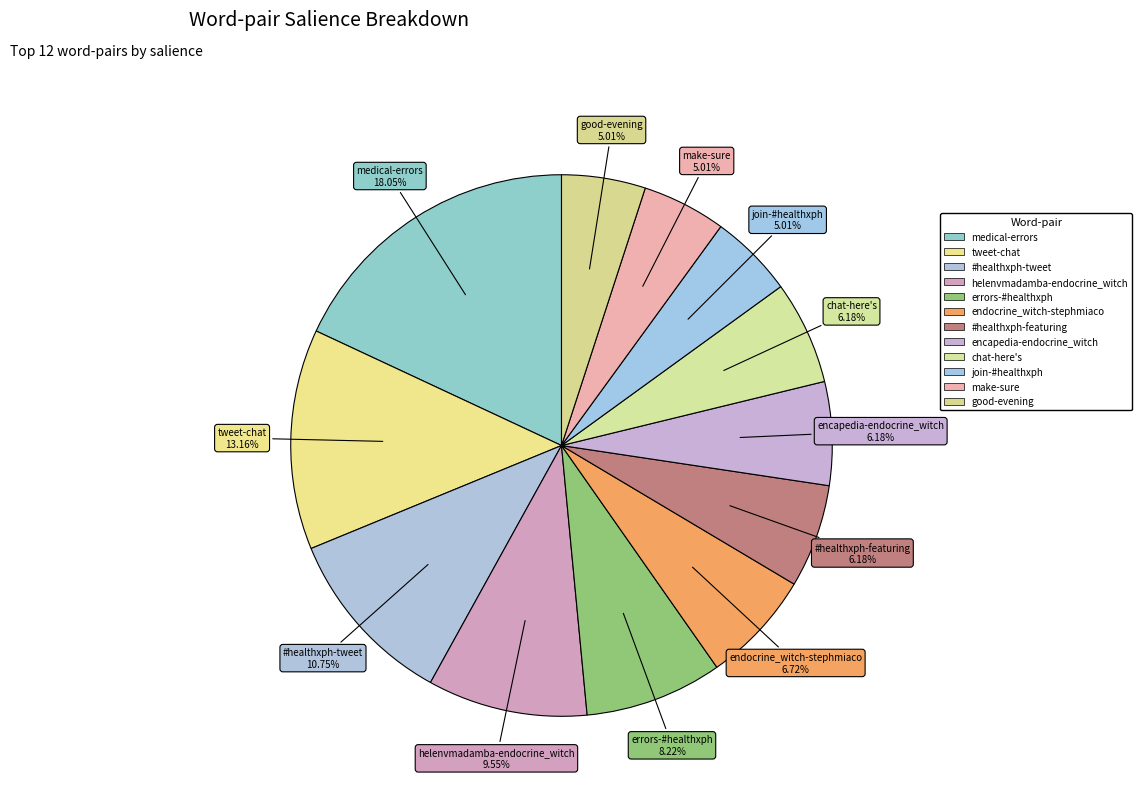

How many slices are in this pie chart?

12